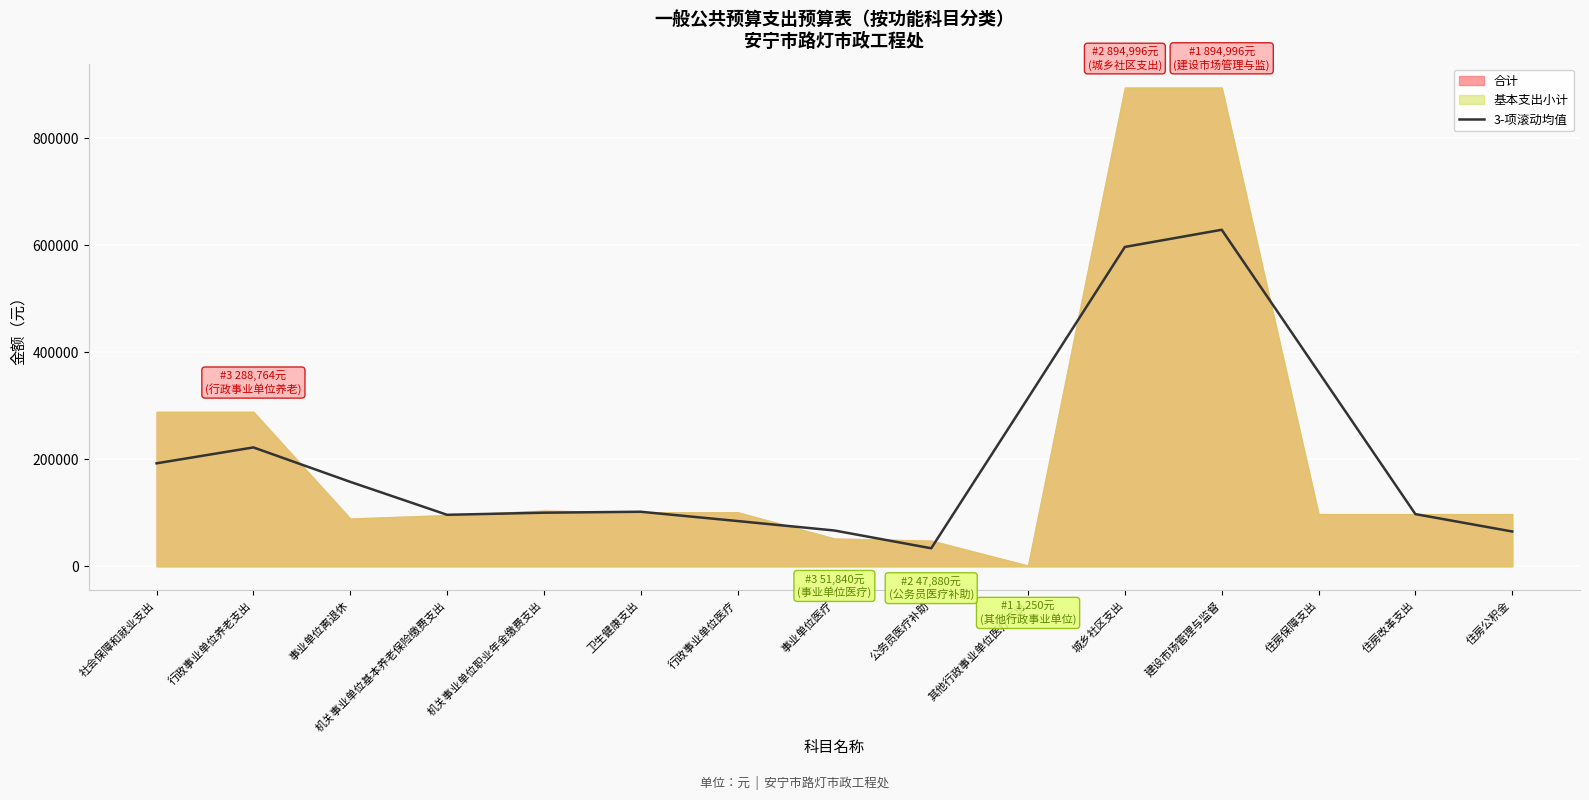

At which label does 3-项滚动均值 reach its peak?

建设市场管理与监督